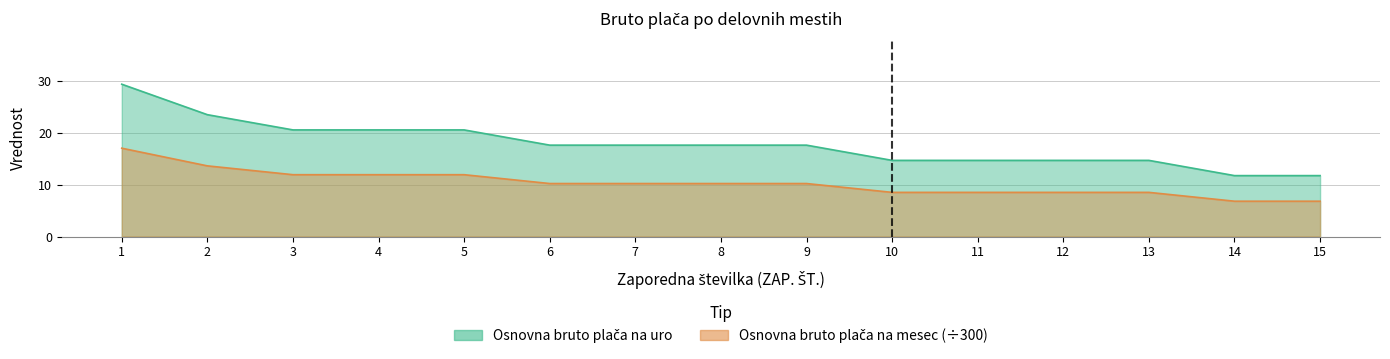

The value of Osnovna bruto plača na uro at 6 is 17.7. True or false?

True